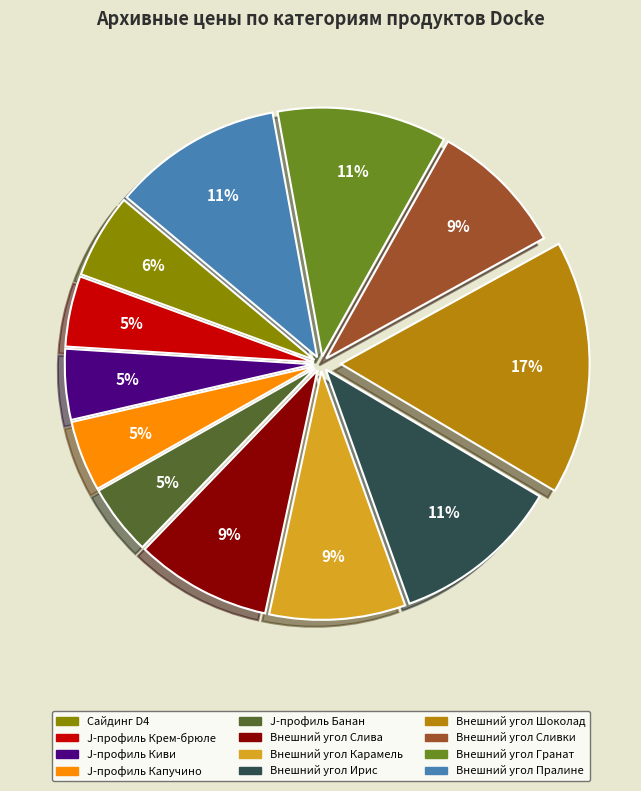

To the nearest percent, what is the average slice percentage?

8%